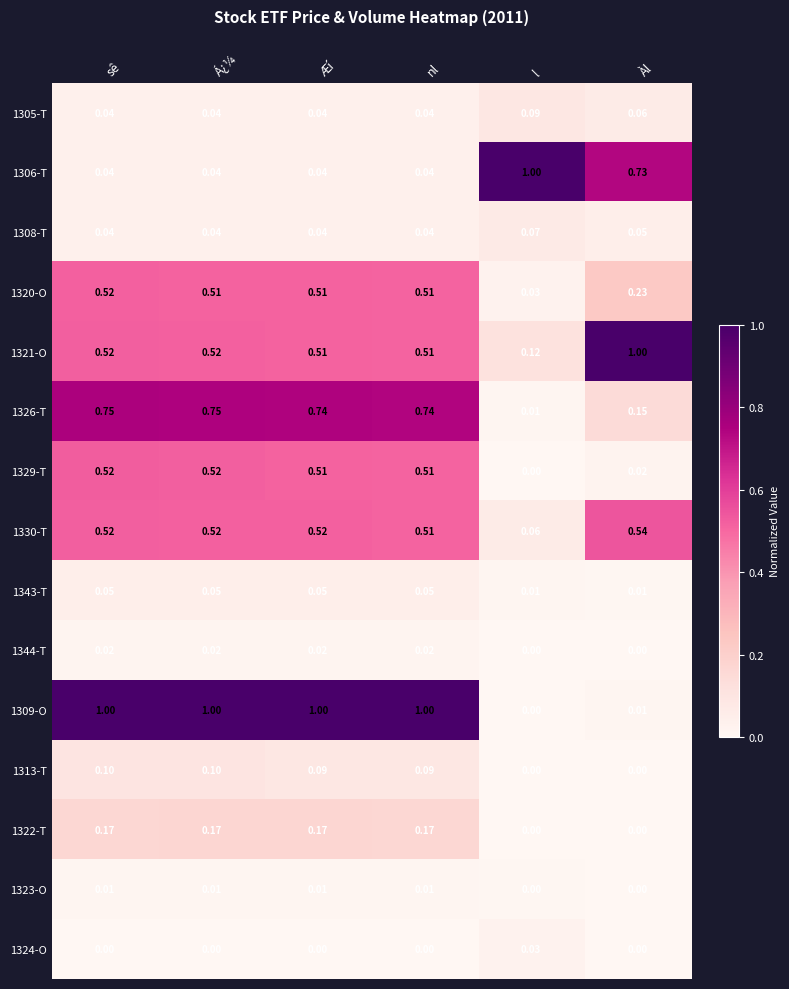

At which category is the sum across all series the highest?

sê